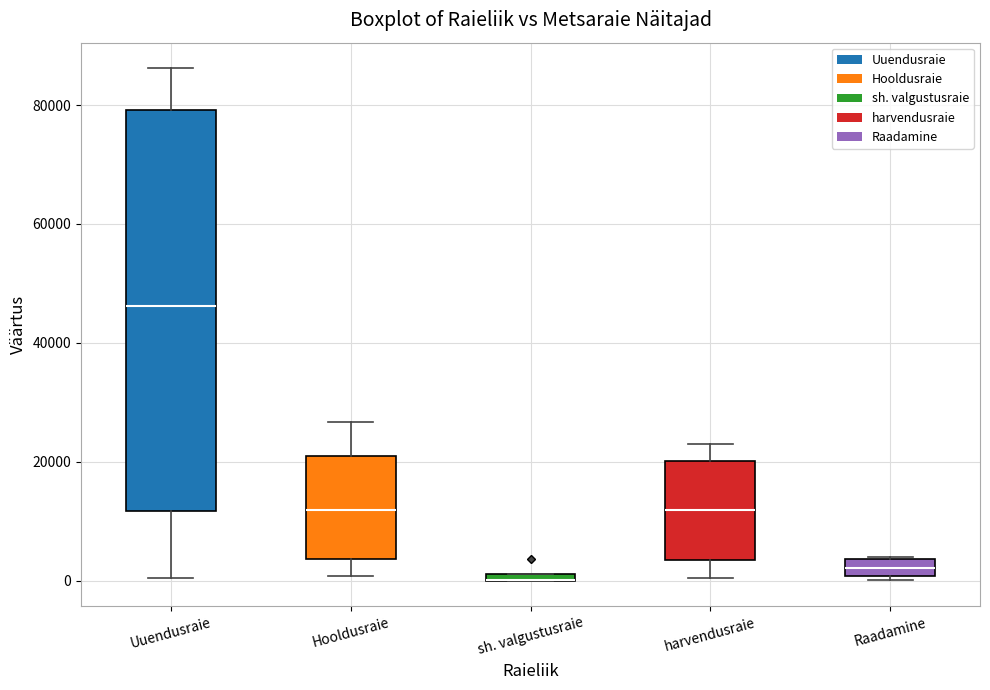

Where does the lower whisker of the box for Uuendusraie end on the y-axis? The values are not printed on the chart, so give them approximately, as read against the axis.

0